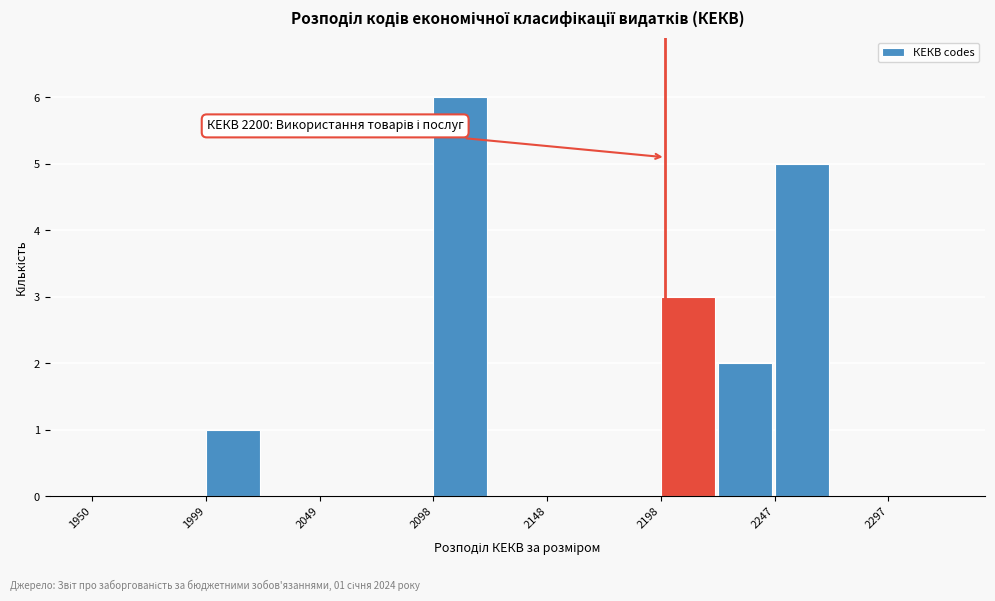

Which range on the x-axis has the tallest bar?

2100 to 2125